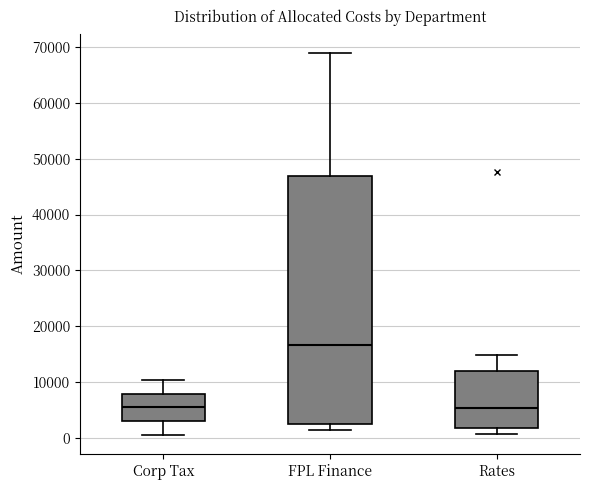

Which box's median line is the highest?

FPL Finance